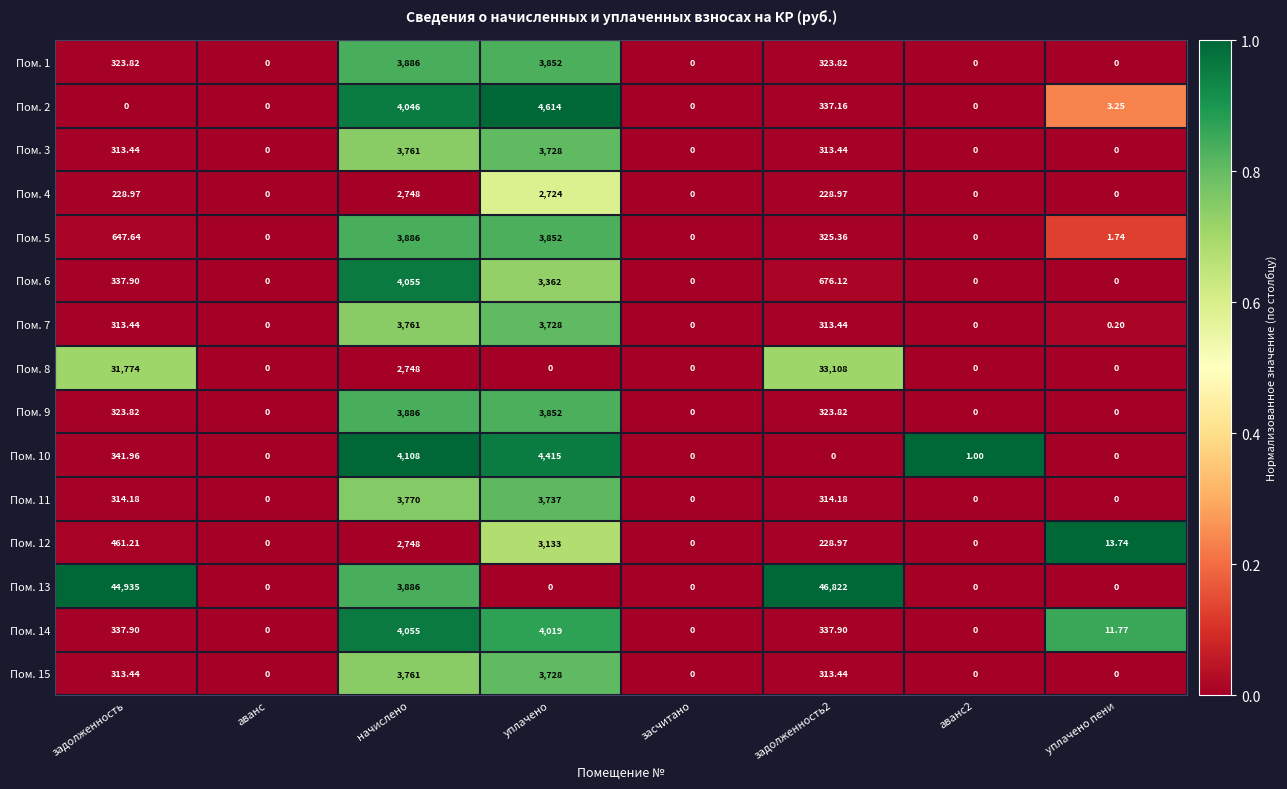

At which label is Пом. 13 closest to 23411?

начислено